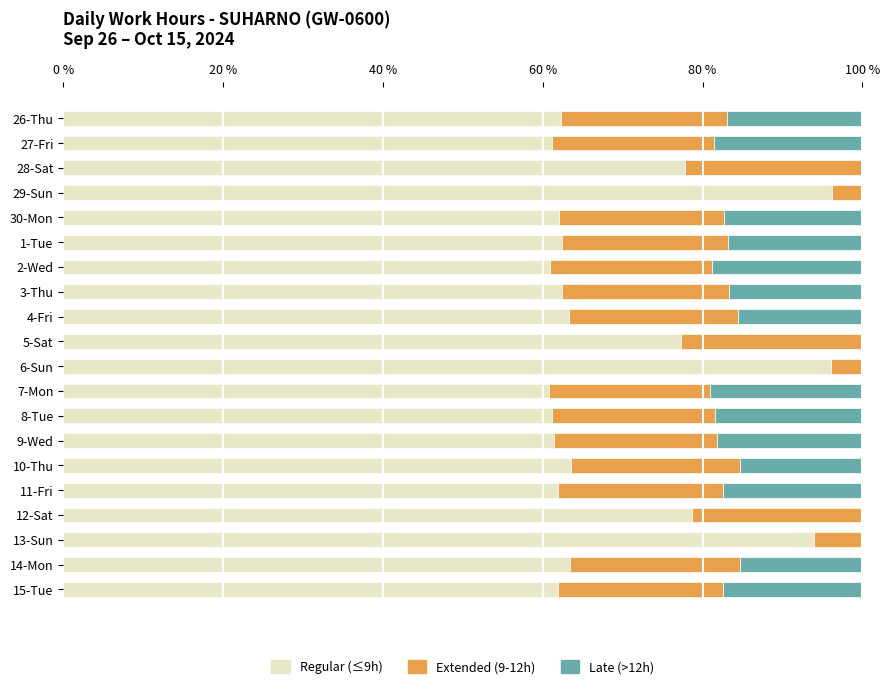

What is the maximum value for Regular (≤9h)?

96.2